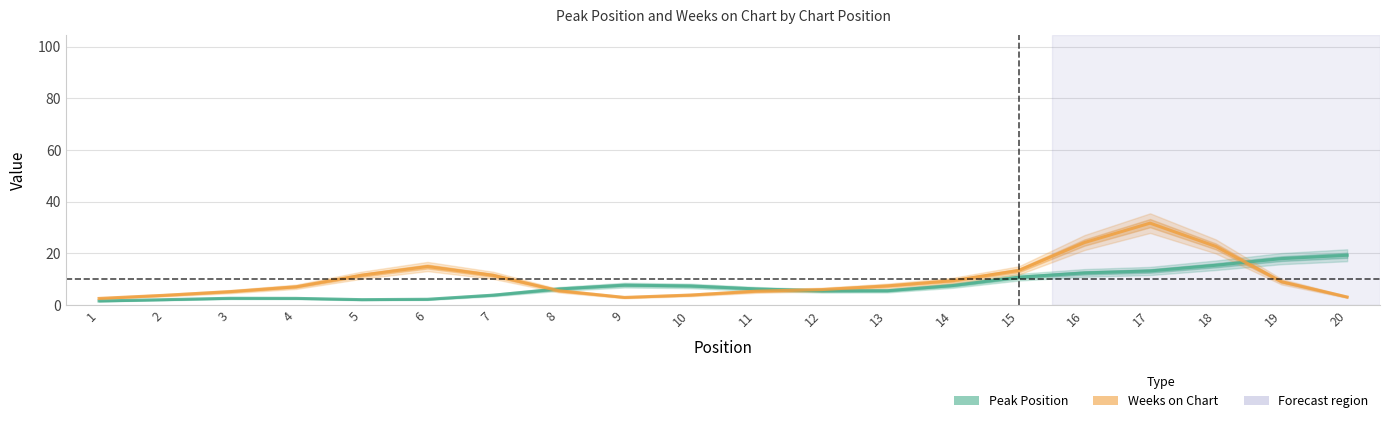

How many data points in Weeks on Chart are less than 7?

9